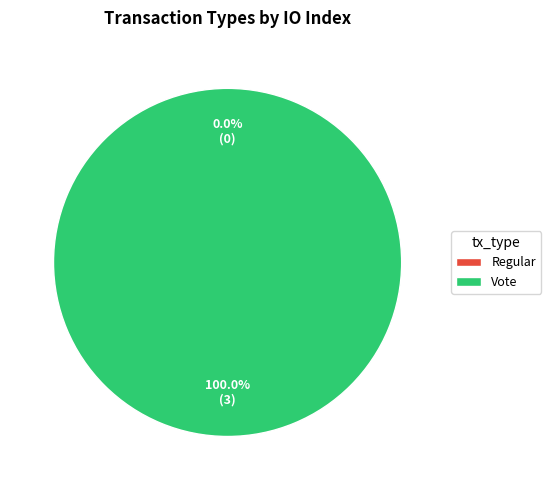

To the nearest percent, what portion does Vote represent?

100%